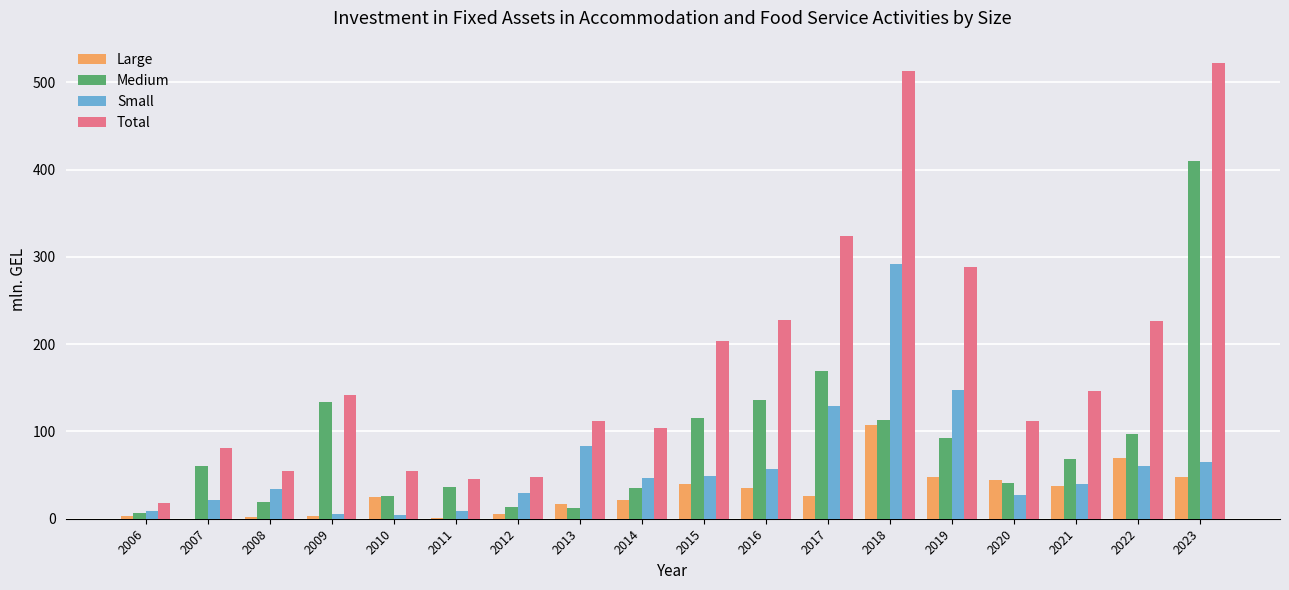

What is the highest value of the Large series?

107.7